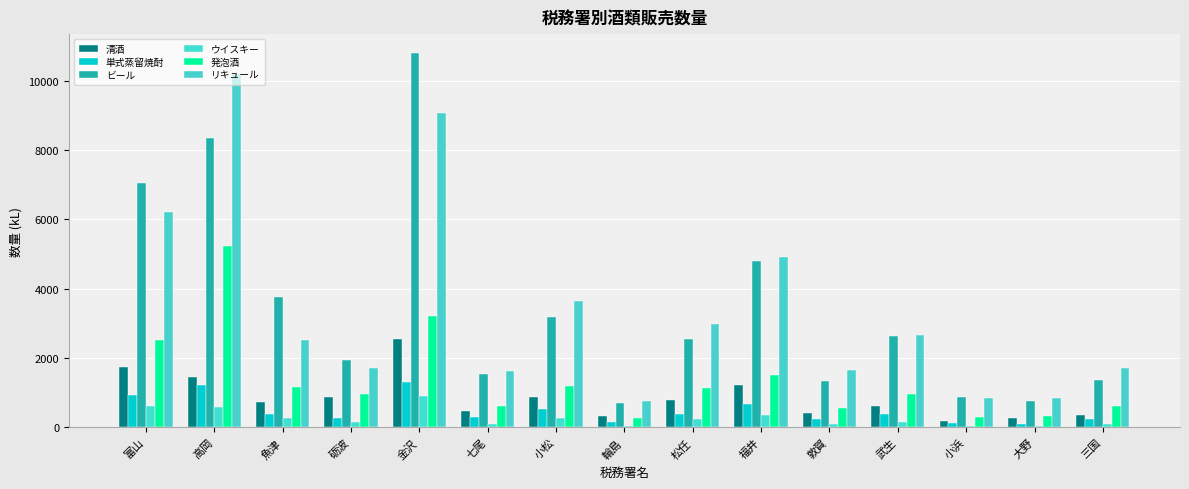

Which has a higher value, 大野 or 砺波?

砺波